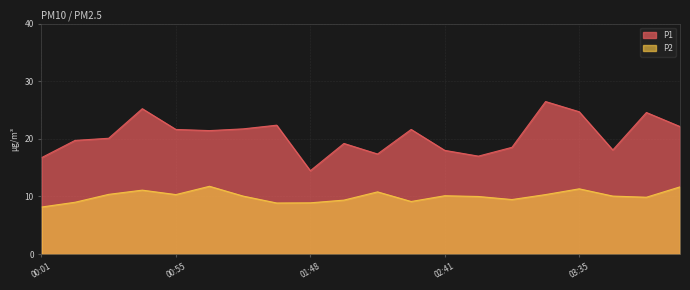

What are all the series names shown in the legend?

P1, P2